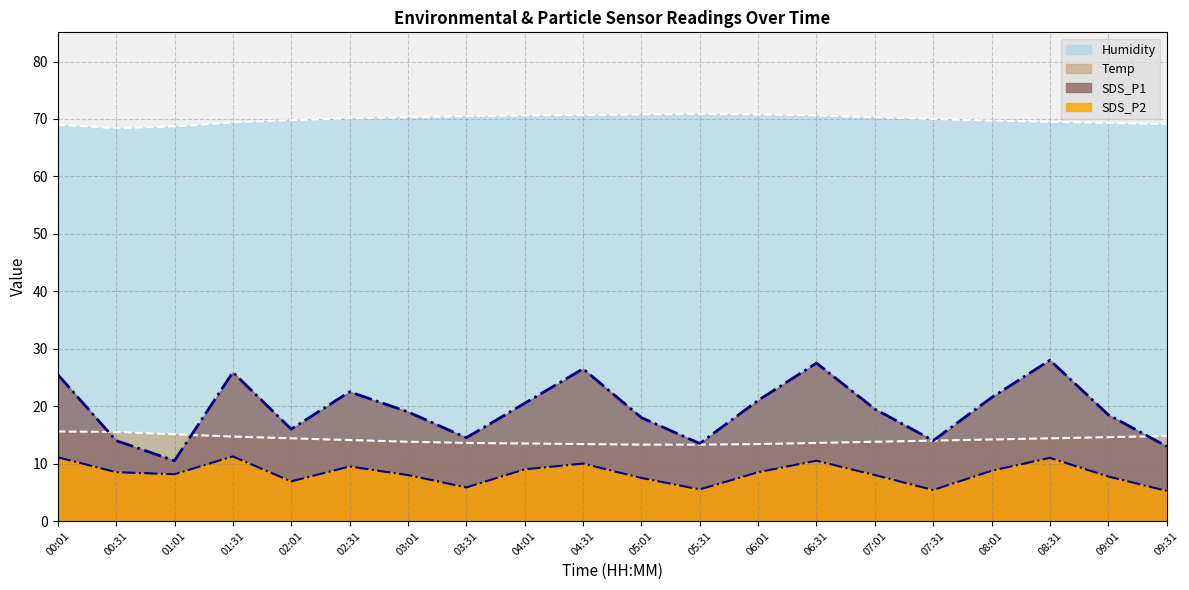

What is the label of the 3rd point from the right?

08:31